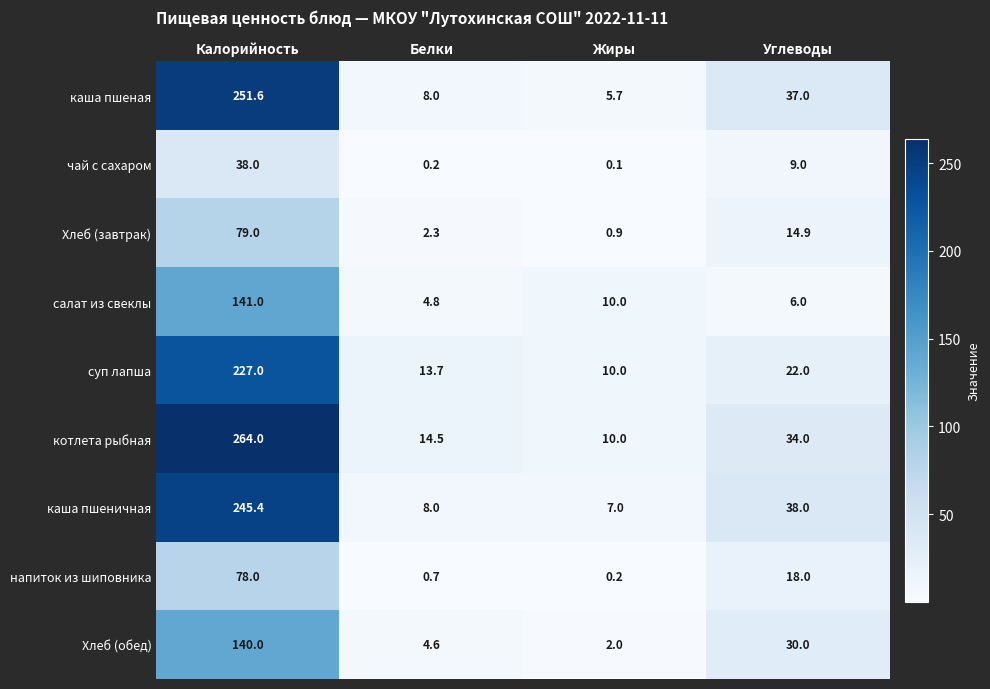

Which series has the largest range (max minus min)?

котлета рыбная